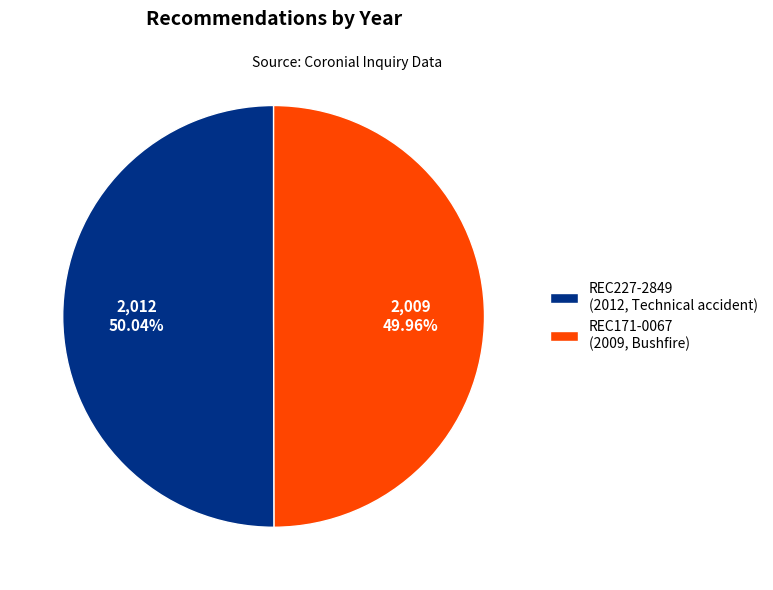

Does any single category account for the majority?

Yes